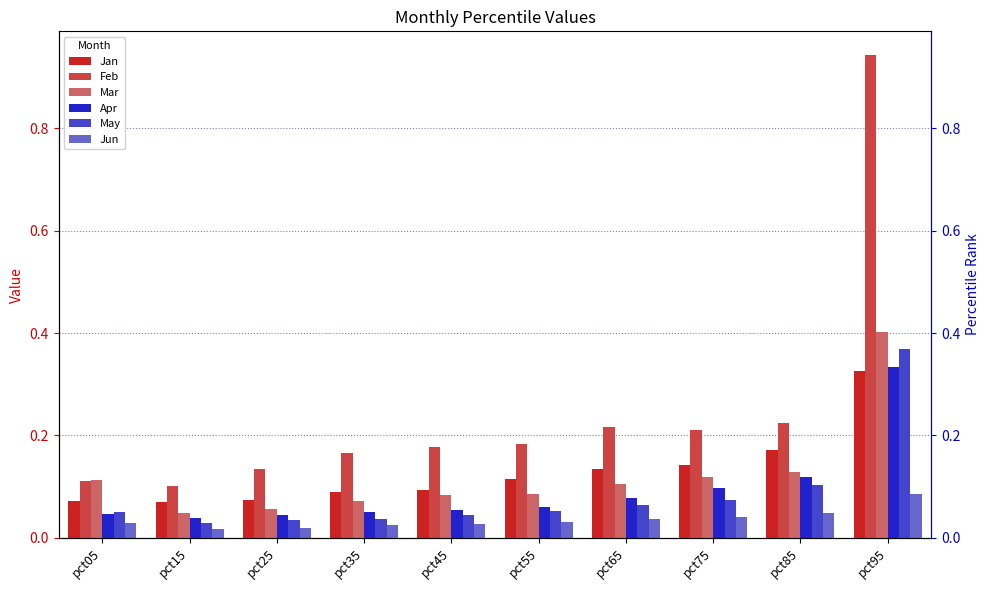

Which has a higher value, pct25 or pct65?

pct65